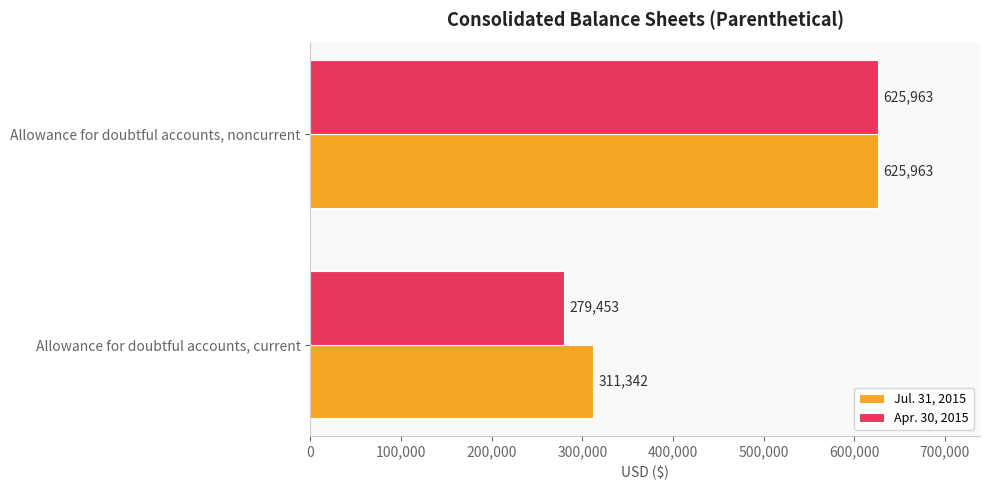

What is the minimum value for Apr. 30, 2015?

279453